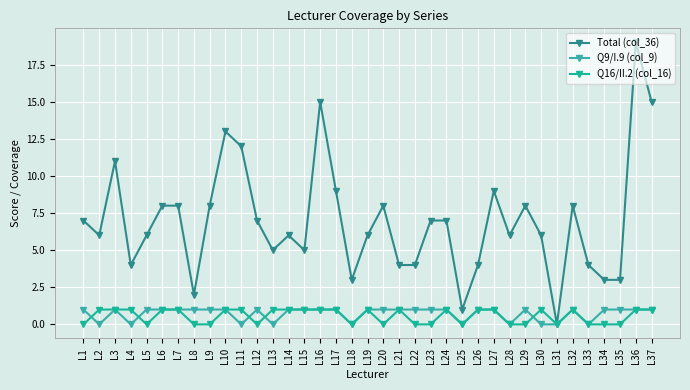

At which category is the sum across all series the highest?

L36